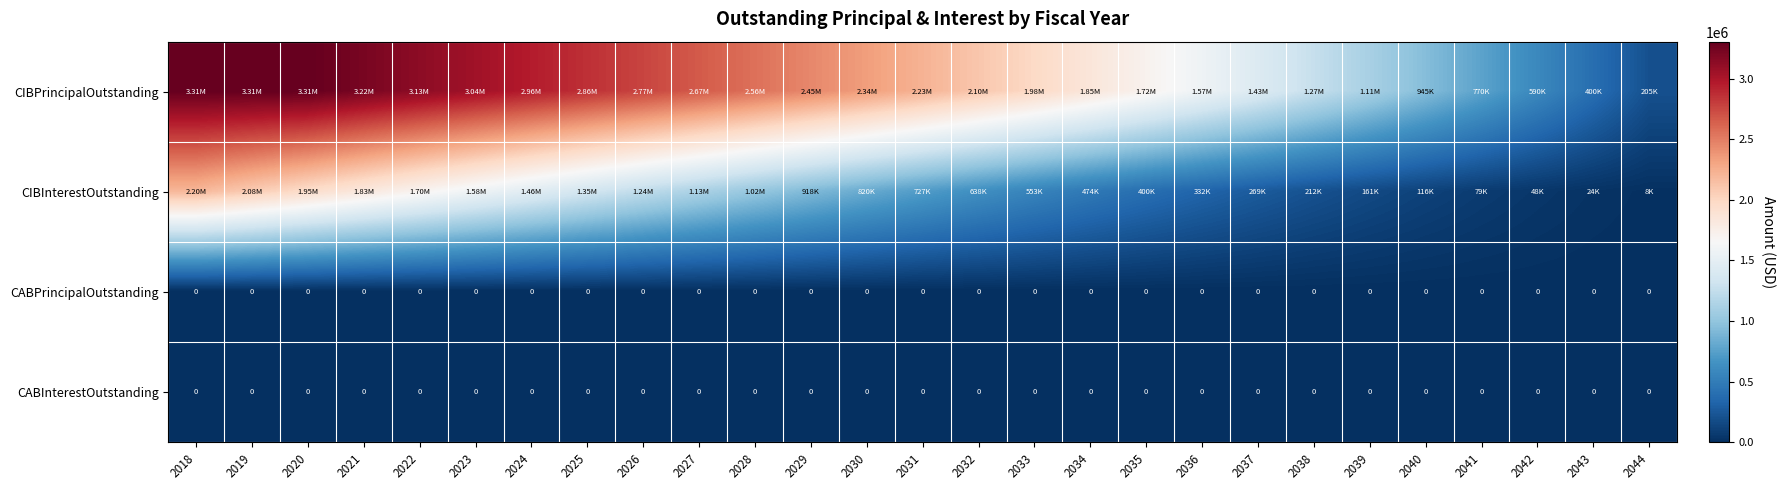

Rank the categories by CIBPrincipalOutstanding value from highest to lowest.

2018, 2019, 2020, 2021, 2022, 2023, 2024, 2025, 2026, 2027, 2028, 2029, 2030, 2031, 2032, 2033, 2034, 2035, 2036, 2037, 2038, 2039, 2040, 2041, 2042, 2043, 2044